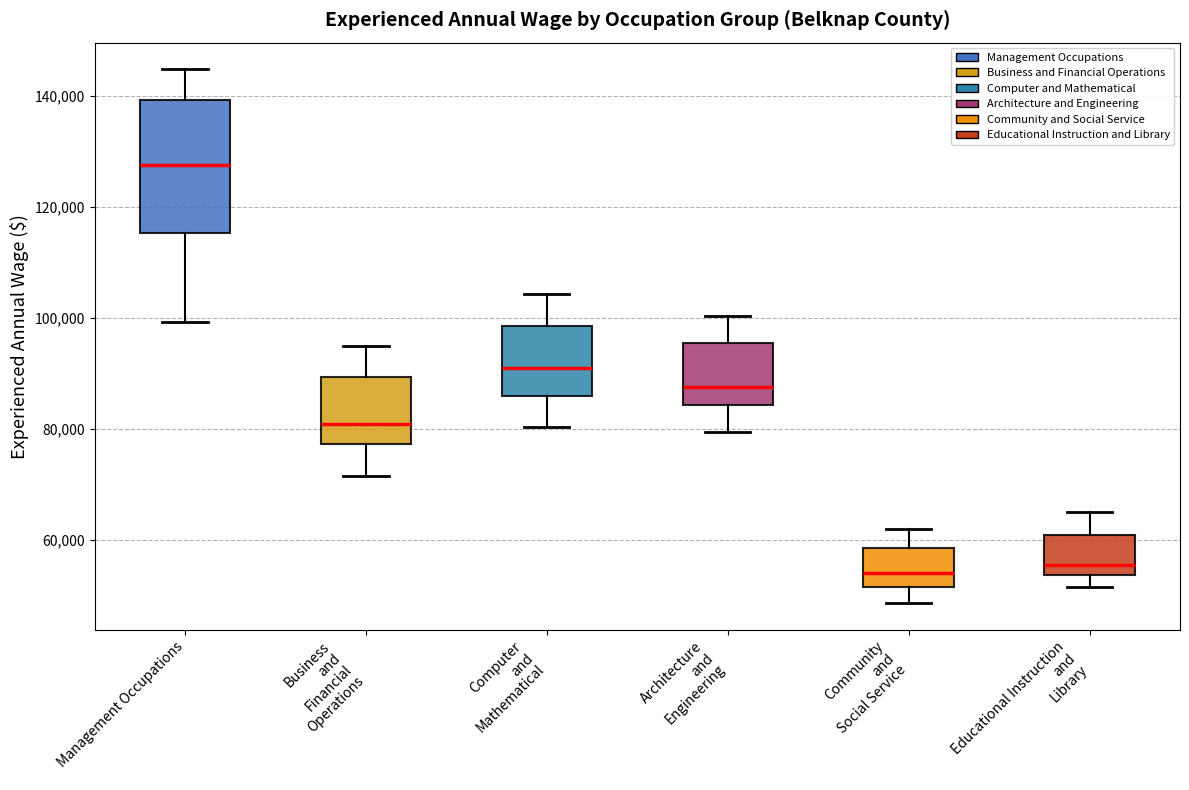

Reading left to right, read every box against the y-axis: the position of its median line, the range the box covers, and the ends of its whiskers. The values are not printed on the chart, so give them approximately, as read against the axis.

Management Occupations: median 128000, box 116000 to 140000, whiskers 100000 to 144000
Business and Financial Operations: median 82000, box 78000 to 90000, whiskers 72000 to 96000
Computer and Mathematical: median 92000, box 86000 to 98000, whiskers 80000 to 104000
Architecture and Engineering: median 88000, box 84000 to 96000, whiskers 80000 to 100000
Community and Social Service: median 54000, box 52000 to 58000, whiskers 48000 to 62000
Educational Instruction and Library: median 56000, box 54000 to 60000, whiskers 52000 to 66000